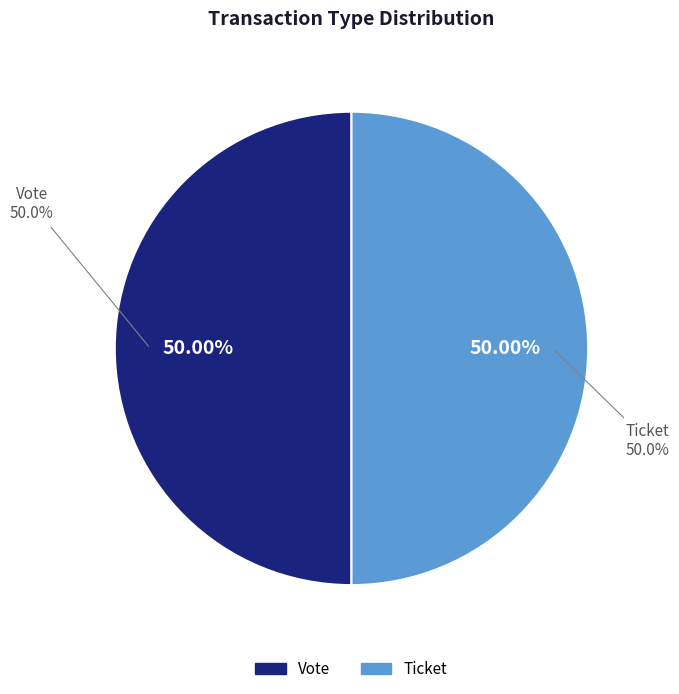

What is the majority slice?

Vote (io_index=1)